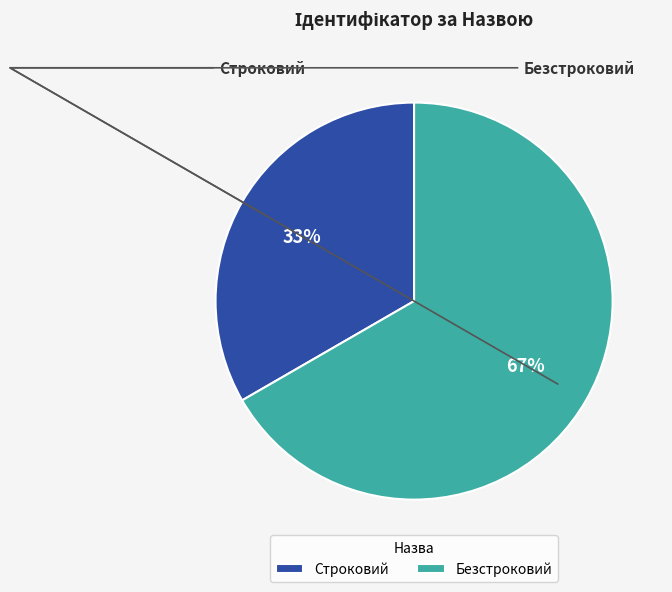

The Строковий slice represents 47% of the pie. True or false?

False